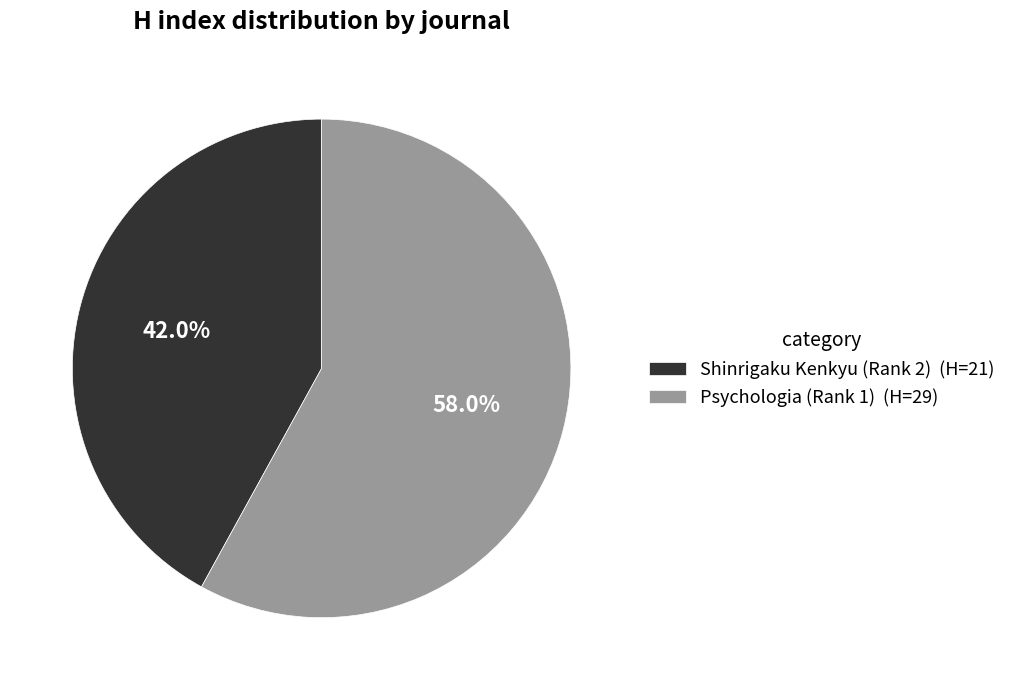

To the nearest percent, what is the difference between the Shinrigaku Kenkyu (Rank 2) and Psychologia (Rank 1) slice percentages?

16%